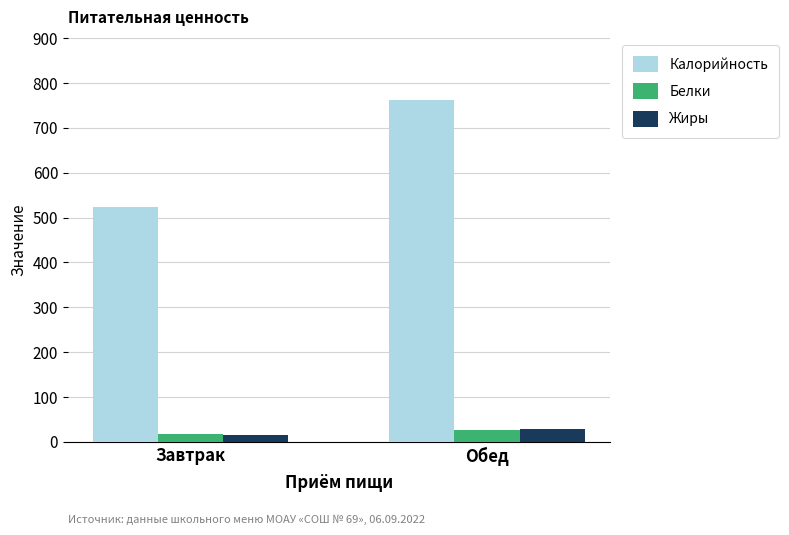

What is the sum of all Калорийность values?

1286.3